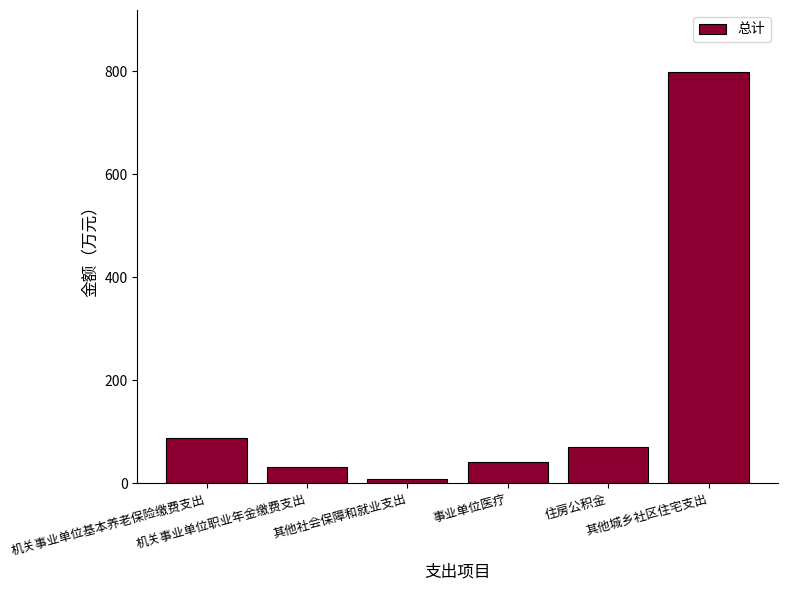

What is the greatest value displayed?

798.7